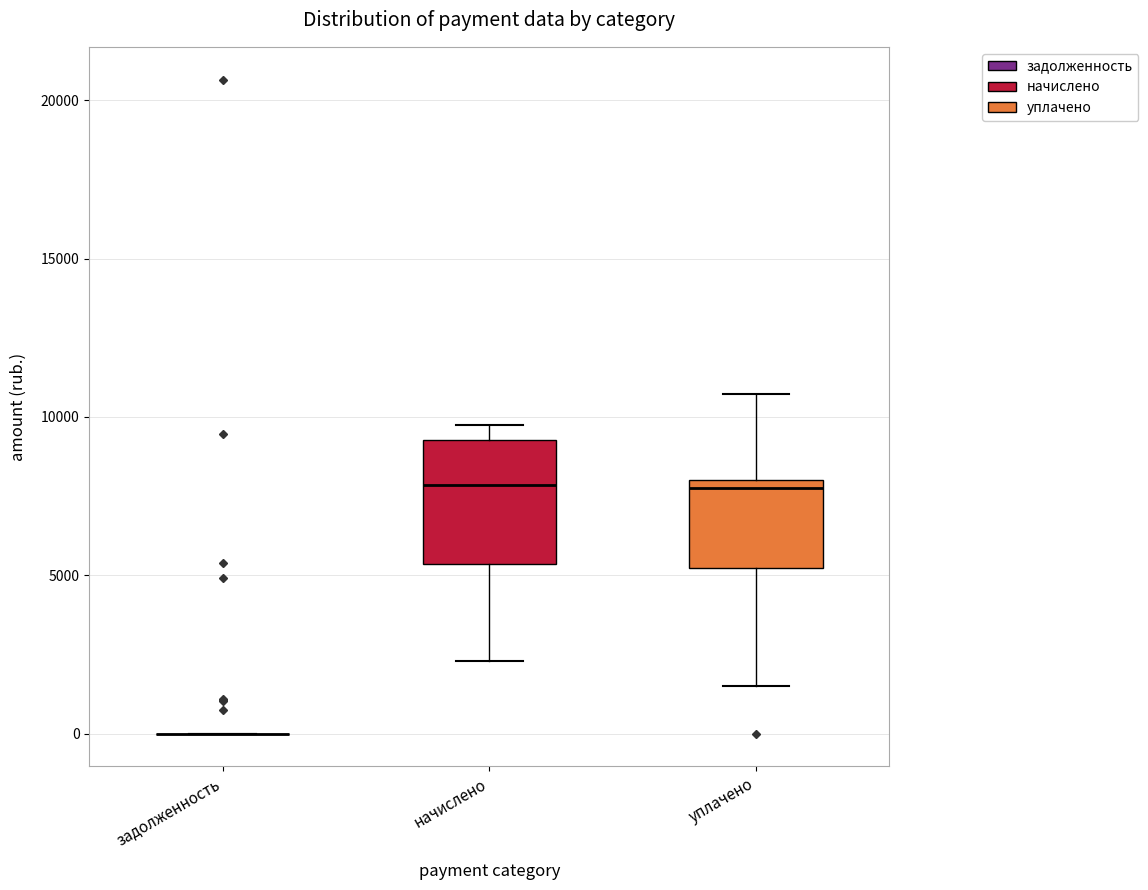

Where is the lower edge of the box for уплачено on the y-axis? The values are not printed on the chart, so give them approximately, as read against the axis.

5000